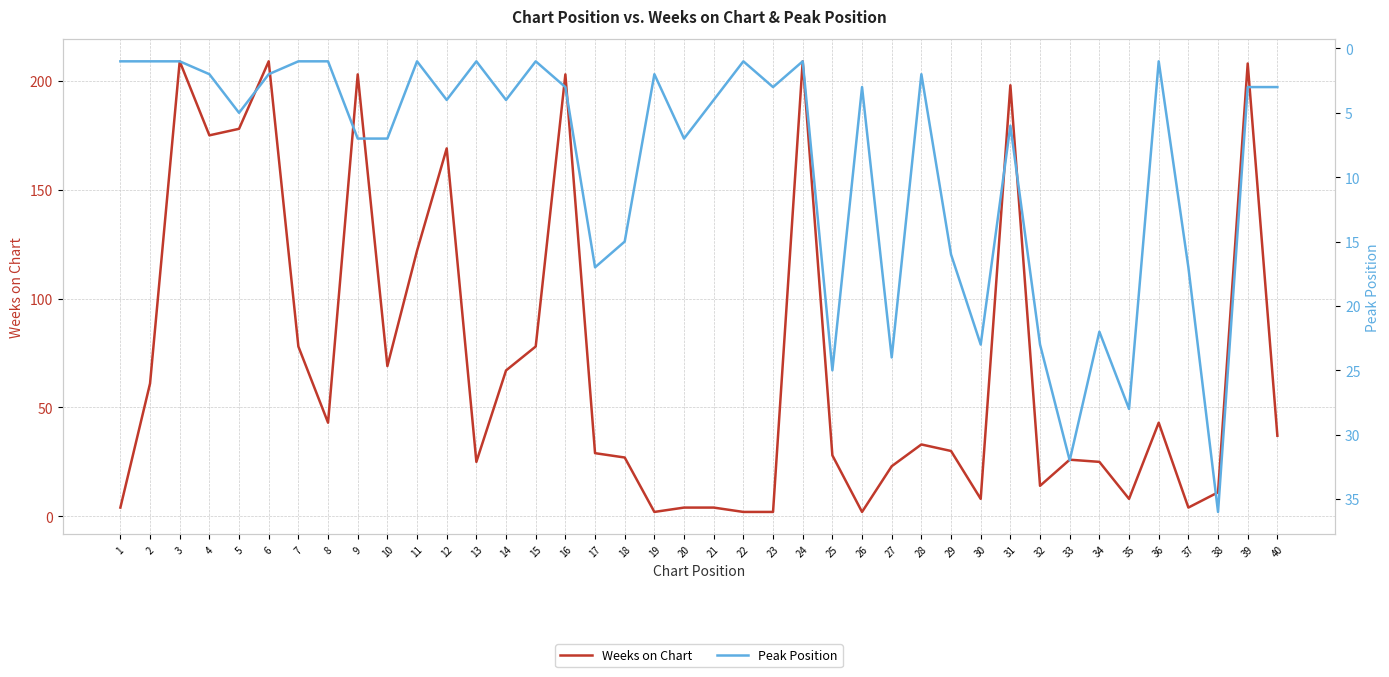

Rank the series at 29 from lowest to highest value.

Peak Position, Weeks on Chart